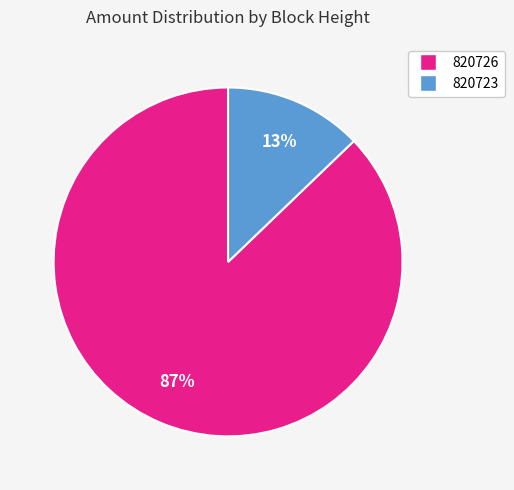

Is it true that 820726 is 87% of the pie?

True